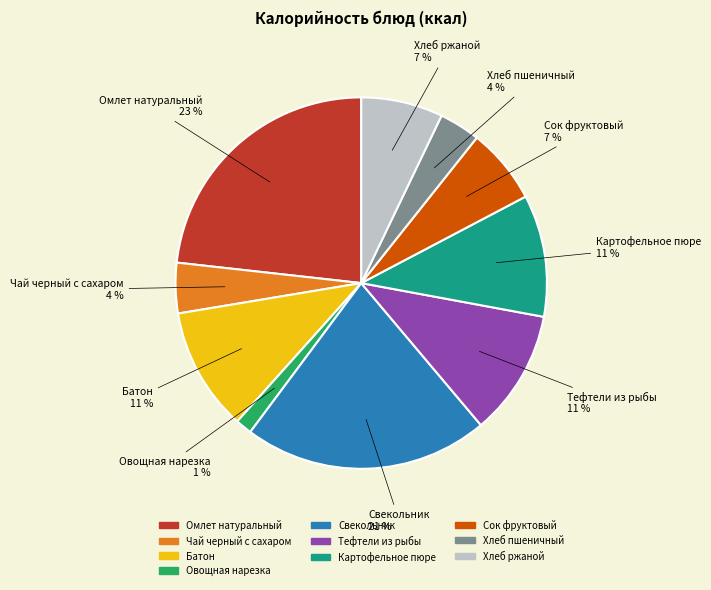

Between Чай черный с сахаром and Овощная нарезка, which is larger?

Чай черный с сахаром